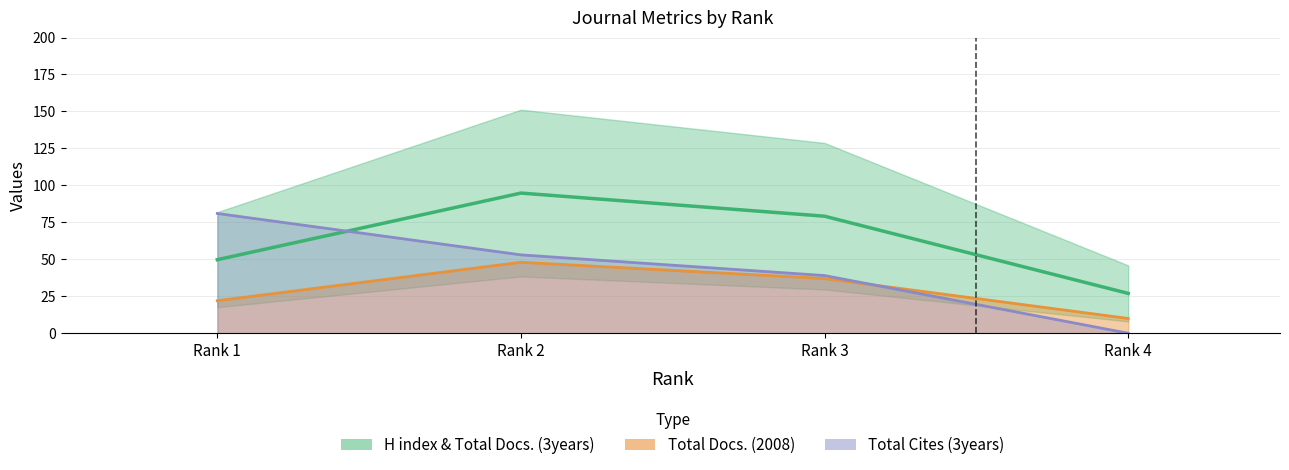

At which label is Total Docs. (2008) closest to 29?

Rank 1